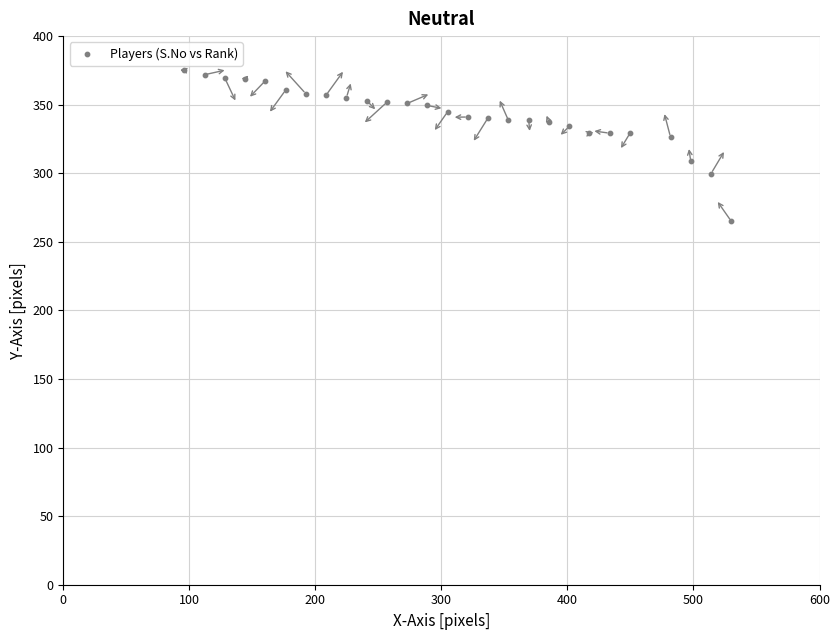

What is the range of X values (max minus min)?

433.9